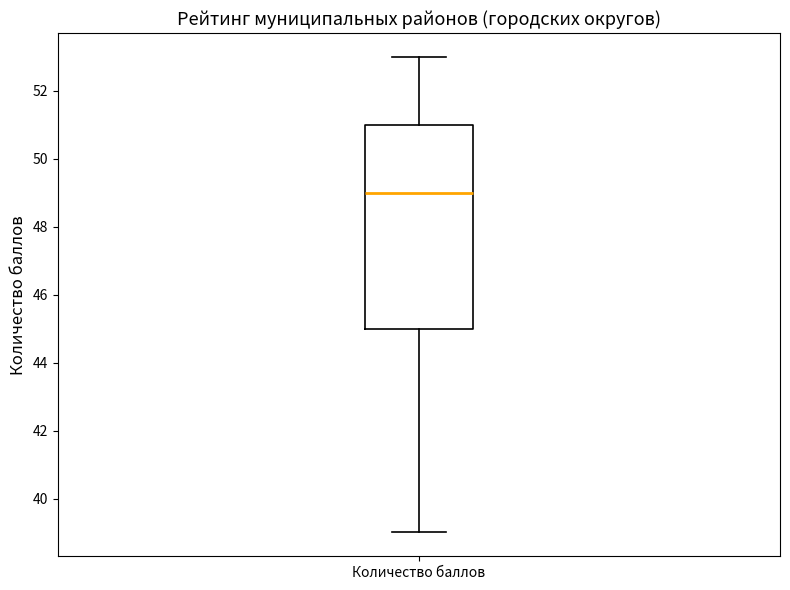

Read this box plot against the y-axis: the position of the median line, the range covered by the box, and the ends of both whiskers. The values are not printed on the chart, so give them approximately, as read against the axis.

median 49, box 45 to 51, whiskers 39 to 53